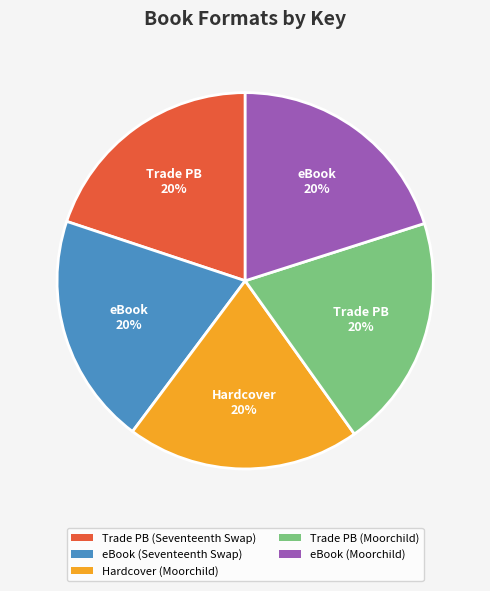

Is there any slice that represents more than half of the pie?

No